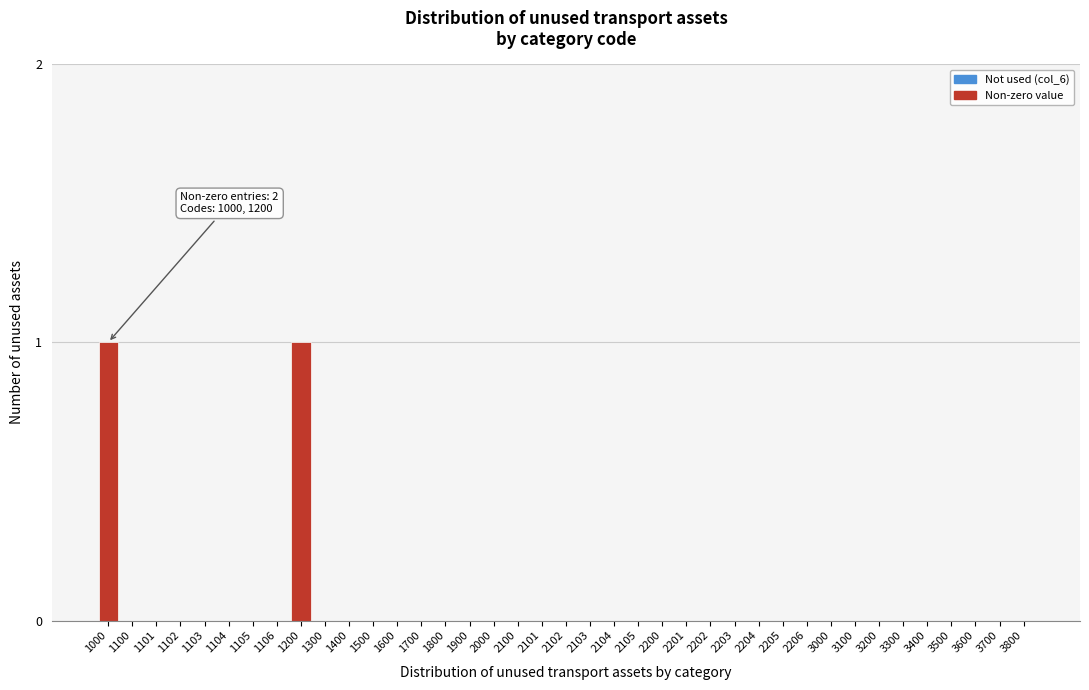

Is it true that the value at 3300 is 0?

True